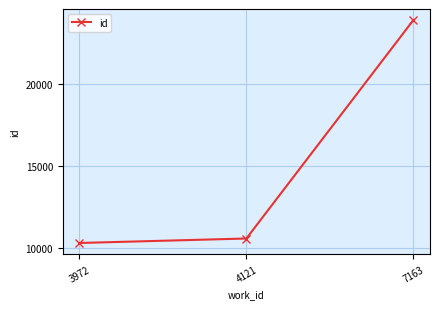

The value at 3972 is 6565. True or false?

False